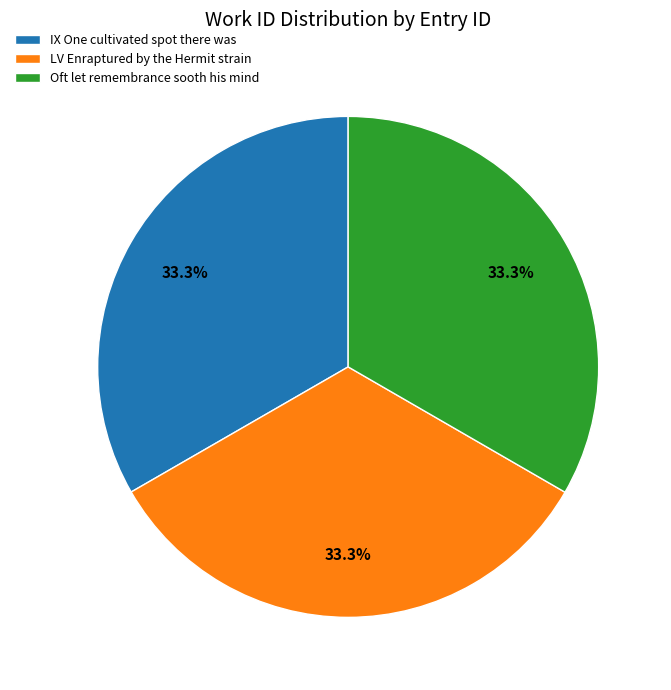

True or false: LV Enraptured by the Hermit strain accounts for 33% of the total.

True